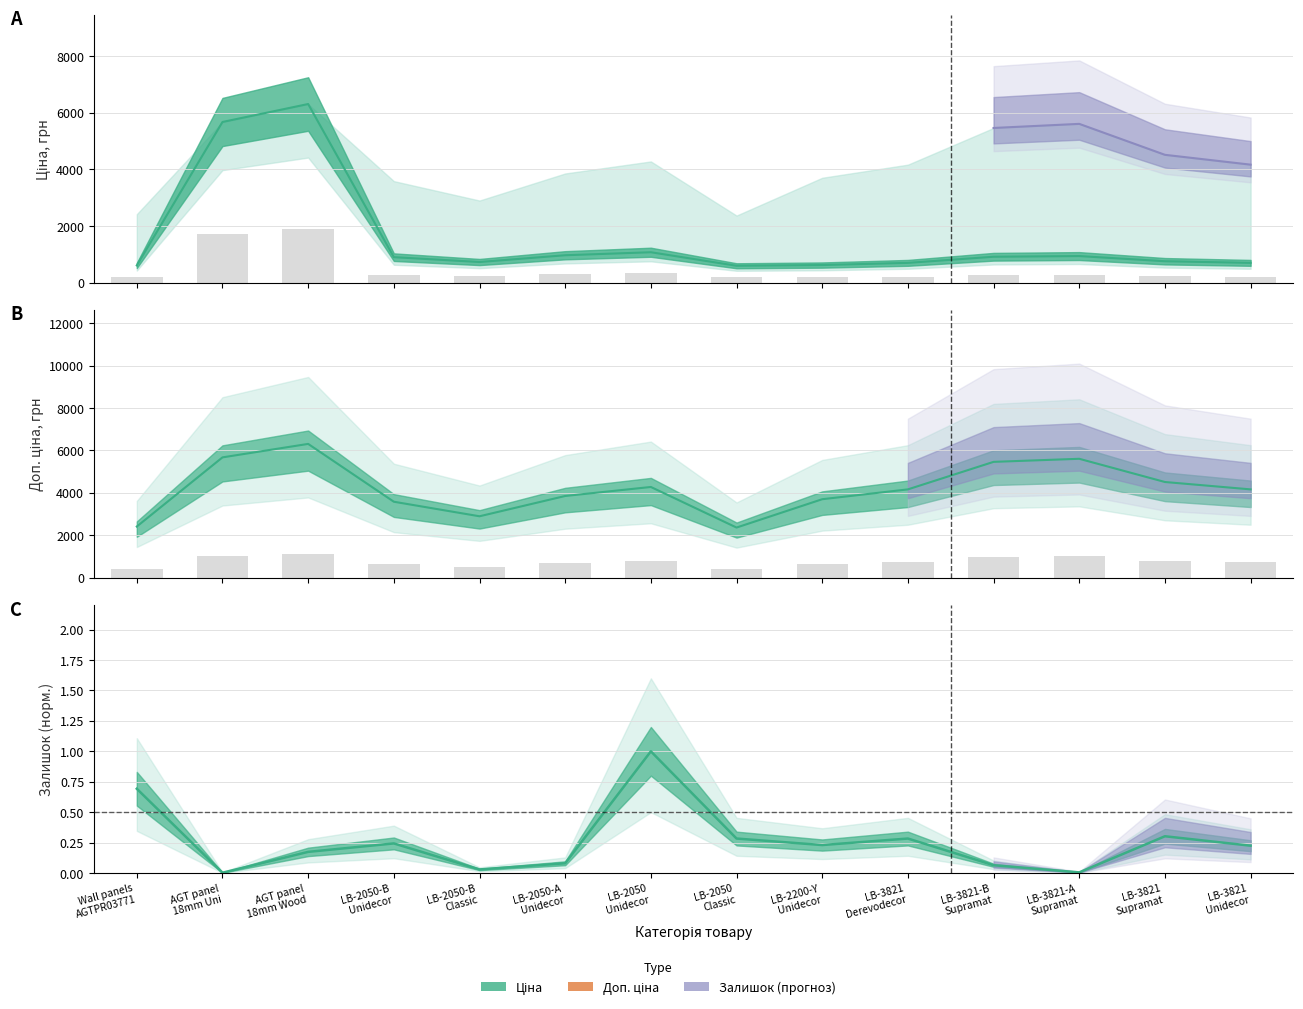

At how many categories does at least one series exceed 382?

14